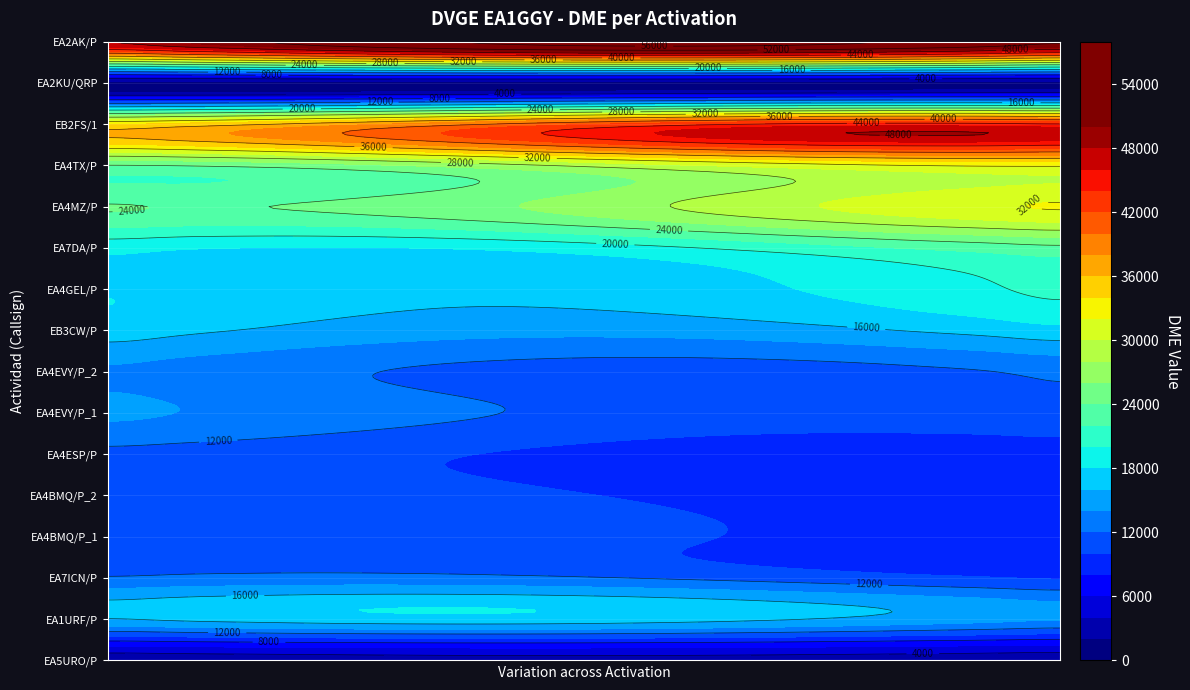

Which has a higher value, 13 or 3?

13